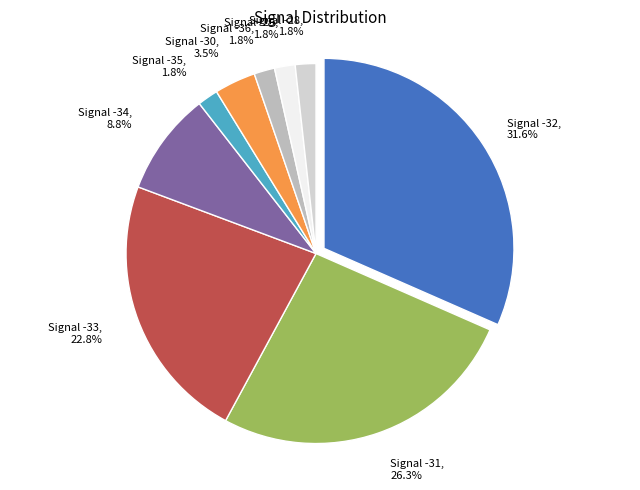

To the nearest percent, what is the average slice percentage?

11%